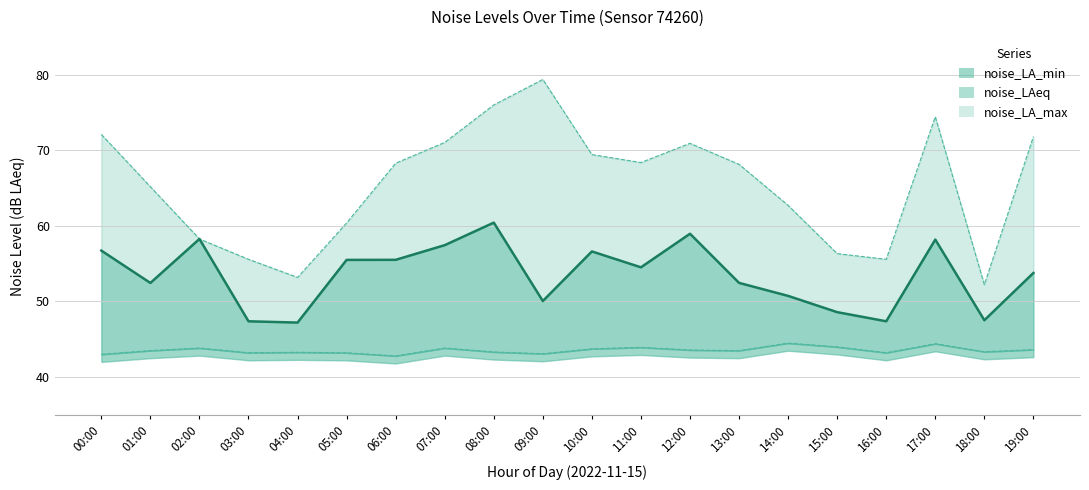

The noise_LA_min series shows 43.1 at 09:00. True or false?

True